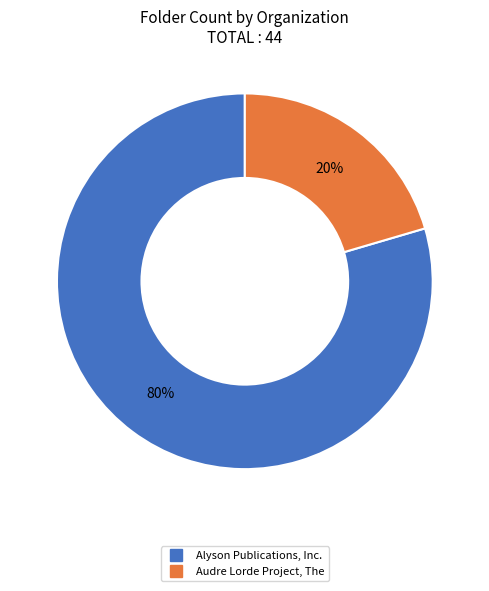

To the nearest percent, what is the average slice percentage?

50%